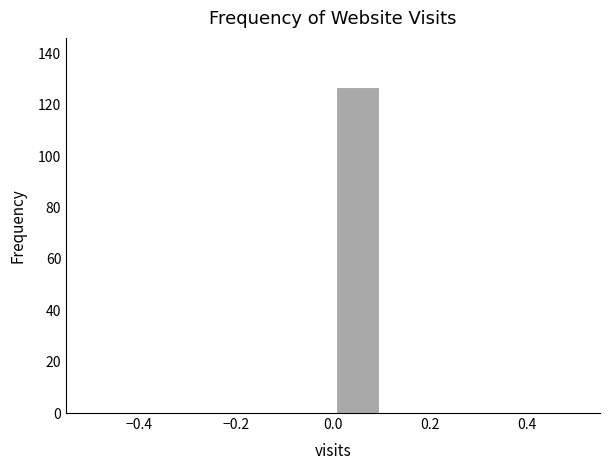

Reading left to right, list every bar in this chart as the range it spans on the x-axis followed by its height. The values are not printed on the chart, so give them approximately, as read against the axis.

-0.5 to -0.4: 0
-0.4 to -0.3: 0
-0.3 to -0.2: 0
-0.2 to -0.1: 0
-0.1 to 0.0: 0
0.0 to 0.1: 128
0.1 to 0.2: 0
0.2 to 0.3: 0
0.3 to 0.4: 0
0.4 to 0.5: 0